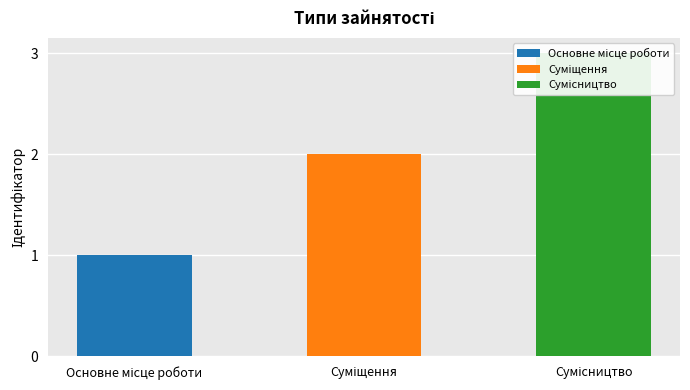

Rank the categories by value from lowest to highest.

Основне місце роботи, Суміщення, Сумісництво